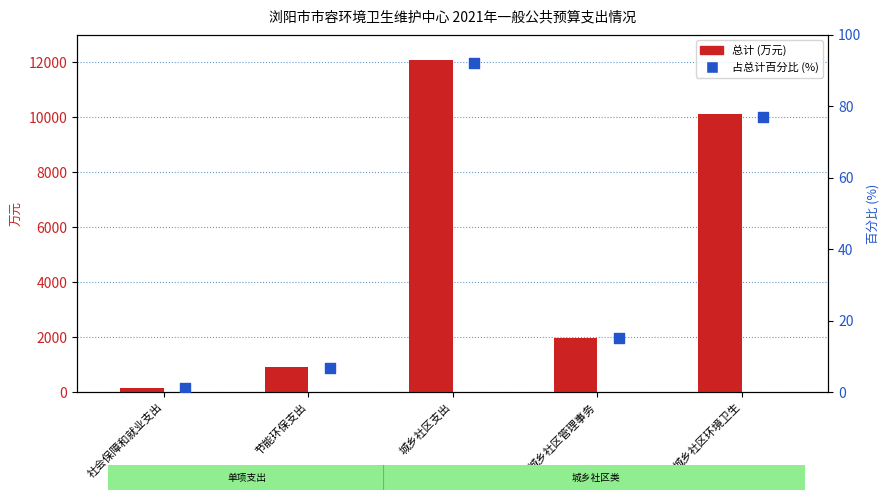

At which category is the sum across all series the highest?

城乡社区支出